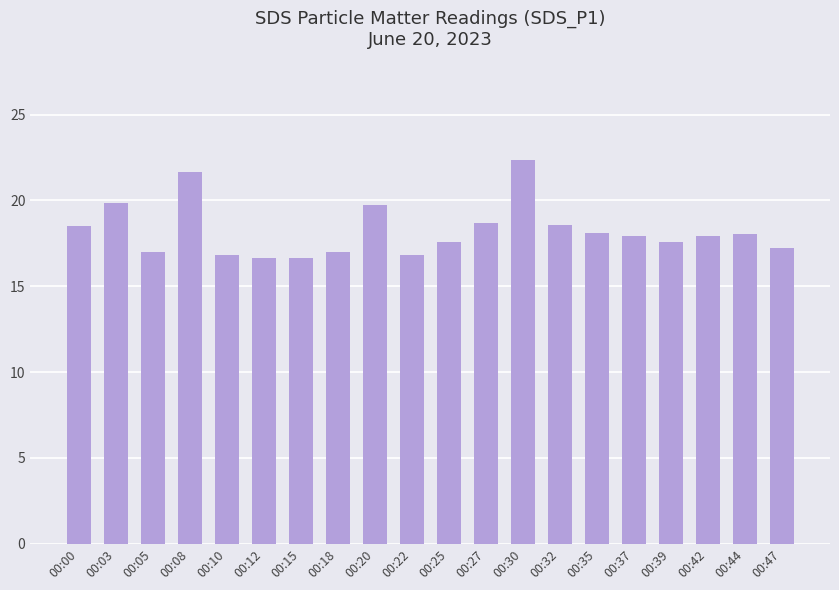

The chart shows a value of 17.6 at 00:25. True or false?

True